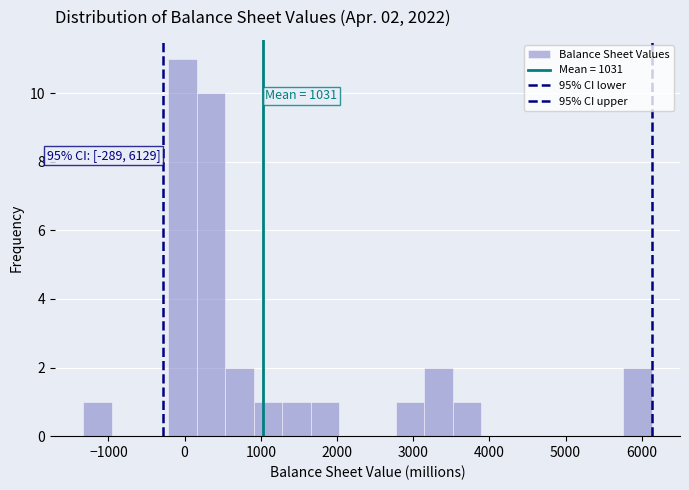

Read against the x-axis, roughly where is the centre of the tallest bar?

0